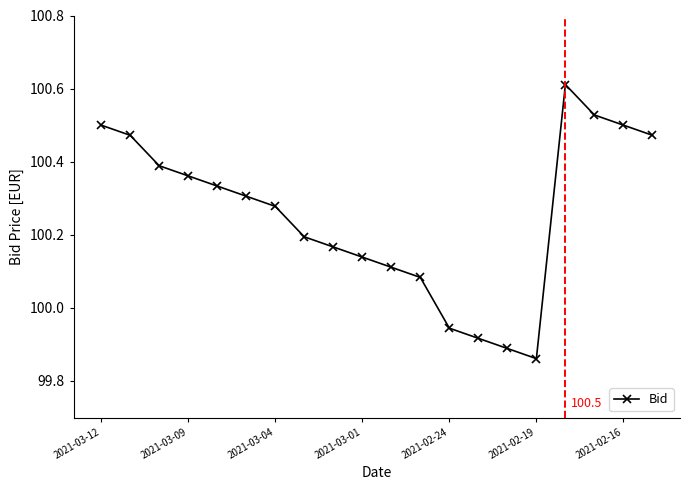

How many points are higher than both their immediate neighbors (excluding endpoints)?

1